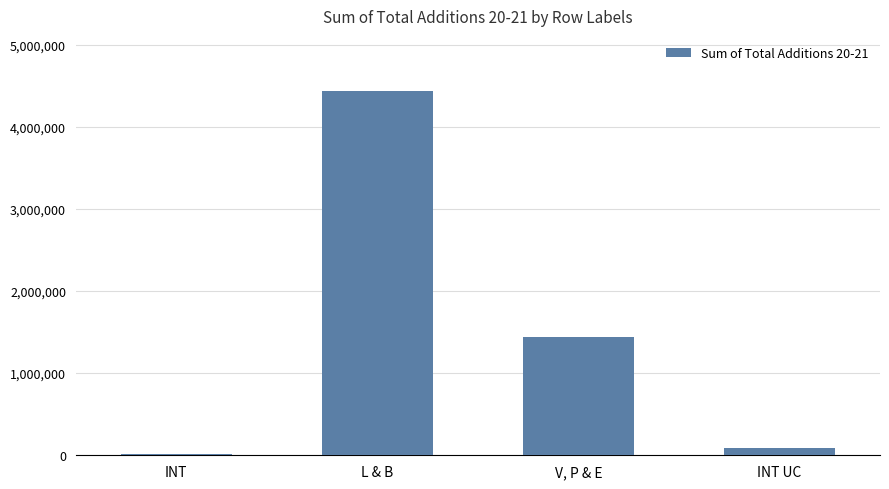

Reading left to right, extract all data points from this chart.

12120.0	4439841.6	1434448.4	83195.7